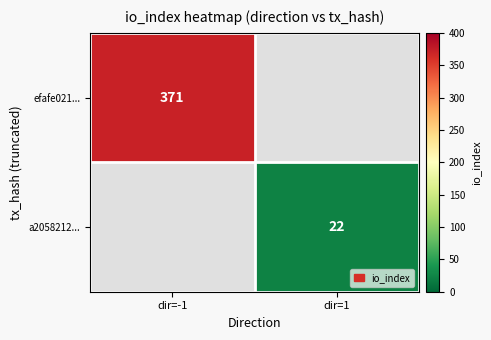

Is it true that efafe021... equals 371 at dir=-1?

True